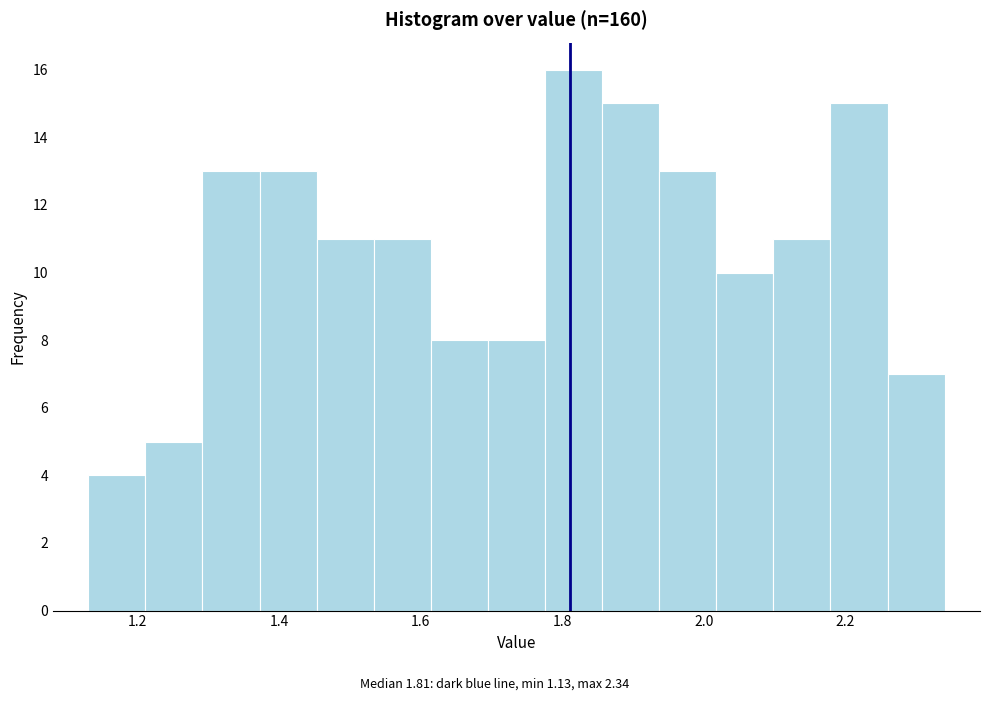

What is the height of the bar covering 2.18 to 2.26 on the x-axis? Neither the bar edges nor the heights are printed on the chart, so give them approximately, as read against the axes.

15